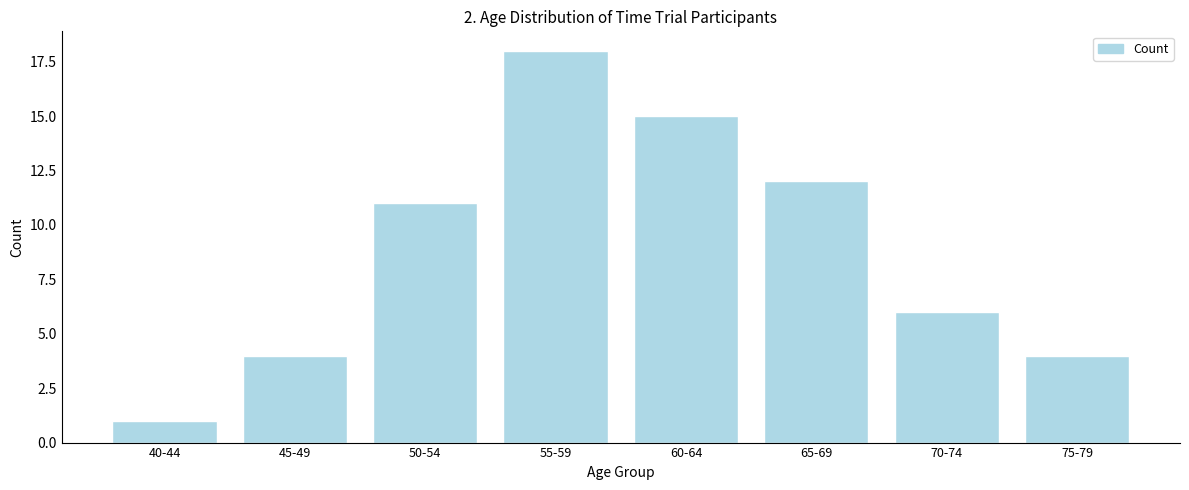

Reading left to right, extract all data points from this chart.

1	4	11	18	15	12	6	4